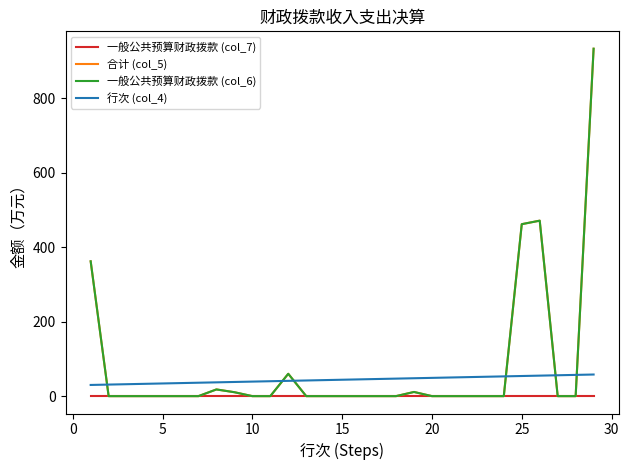

Does the chart display data point markers on the line(s)?

No